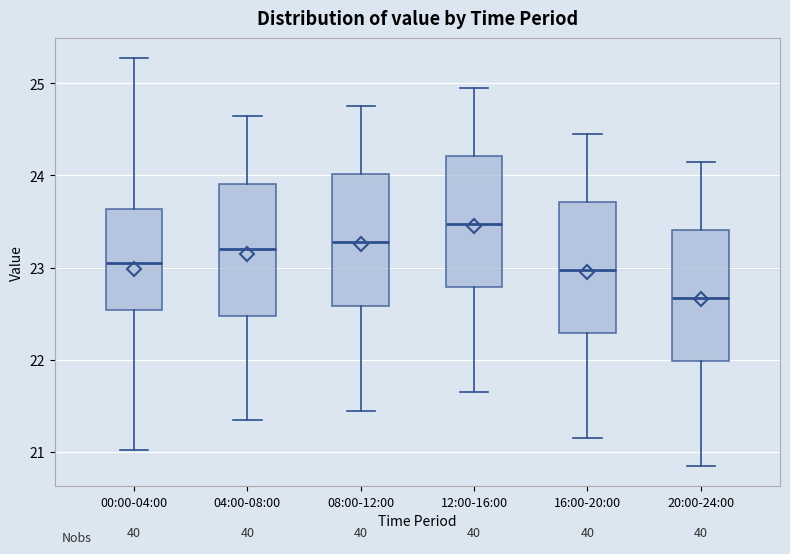

Reading left to right, transcribe this box plot: for each box, give where its median line is, the range the box spans, and where its two whiskers end, as read against the y-axis. The values are not printed on the chart, so give them approximately, as read against the axis.

00:00-04:00: median 23.1, box 22.5 to 23.6, whiskers 21.0 to 25.3
04:00-08:00: median 23.2, box 22.5 to 23.9, whiskers 21.4 to 24.7
08:00-12:00: median 23.3, box 22.6 to 24.0, whiskers 21.5 to 24.8
12:00-16:00: median 23.5, box 22.8 to 24.2, whiskers 21.7 to 25.0
16:00-20:00: median 23.0, box 22.3 to 23.7, whiskers 21.2 to 24.5
20:00-24:00: median 22.7, box 22.0 to 23.4, whiskers 20.9 to 24.2